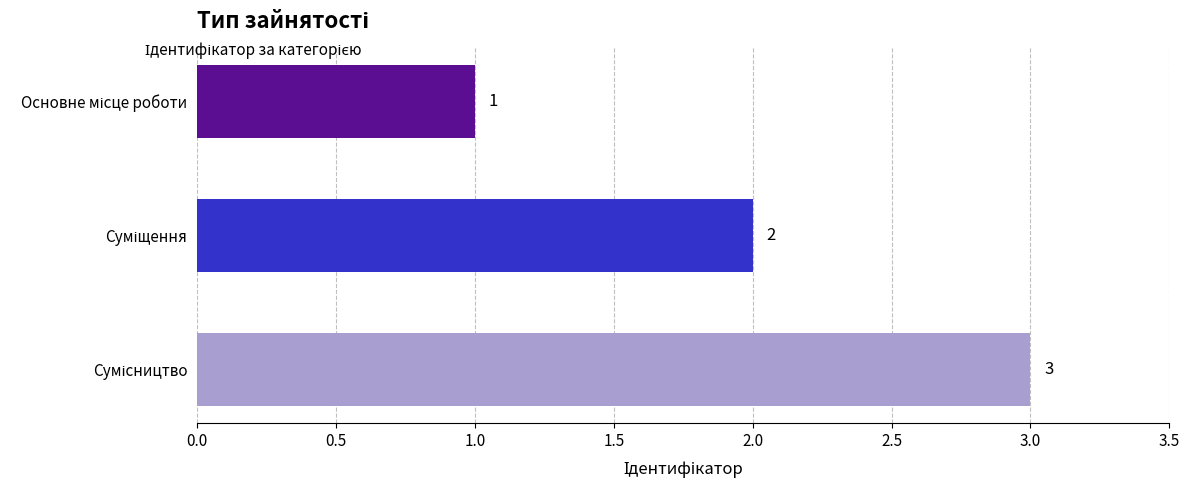

How many values are between 1 and 3?

3